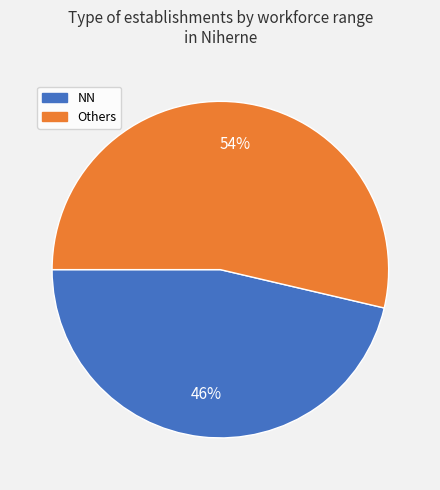

Which slice is the largest?

Others